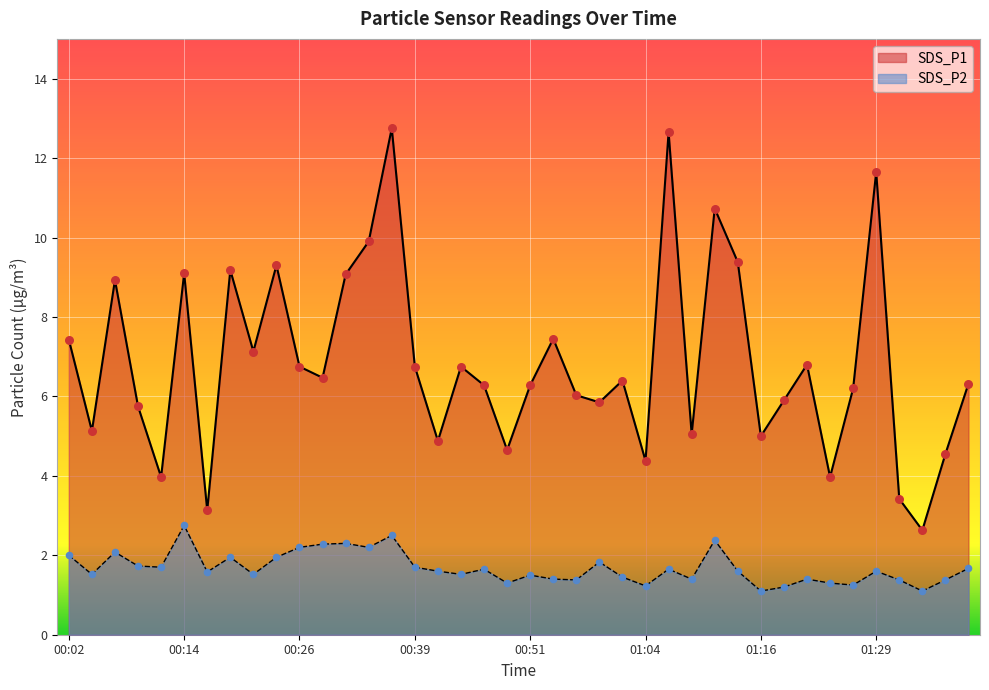

Which series has the largest Y range (max minus min)?

SDS_P1